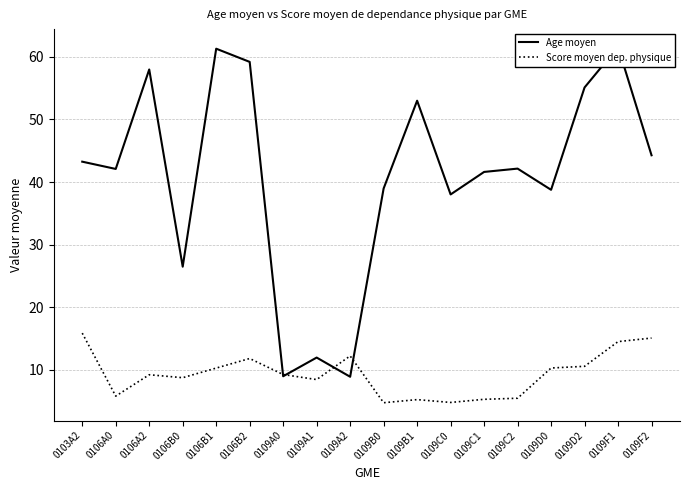

What are all the series names shown in the legend?

Age moyen, Score moyen dep. physique